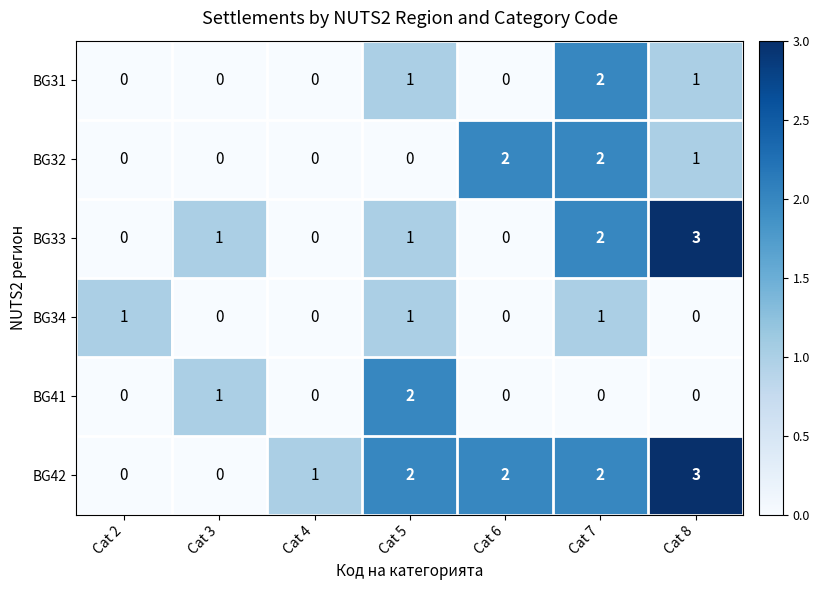

True or false: BG42 has a value of -1 at Cat 3.

False